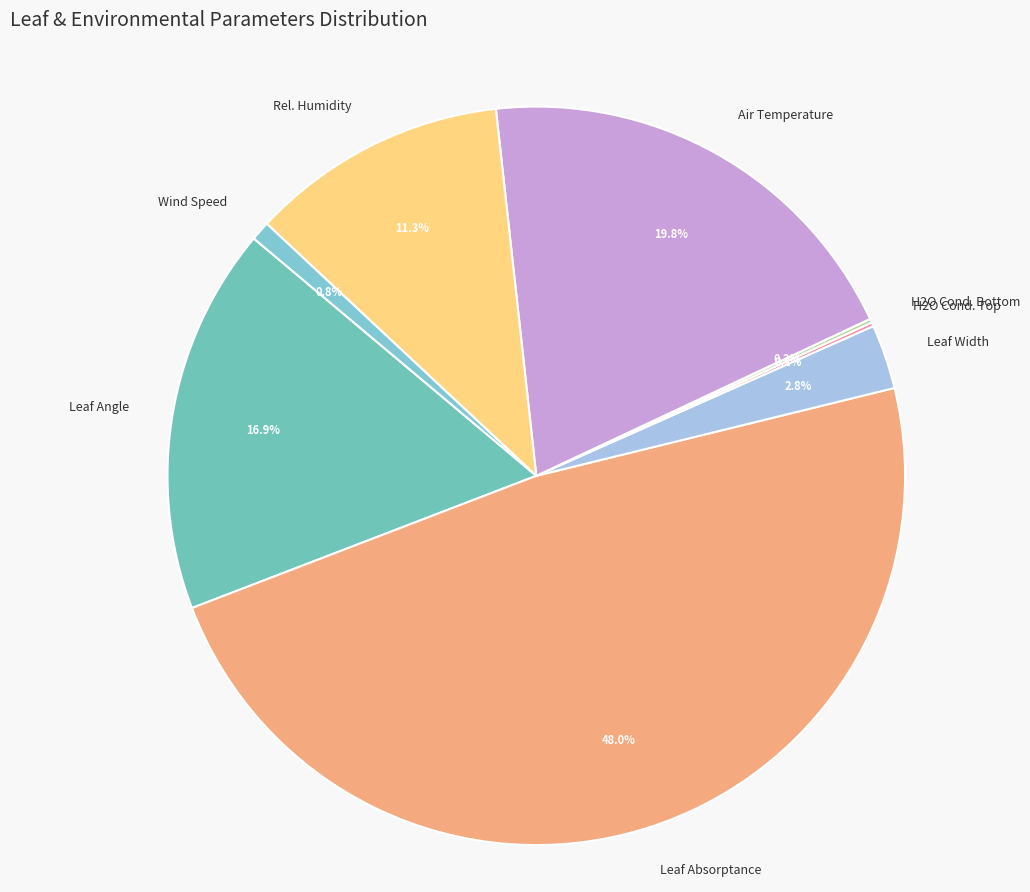

What percentage do Air Temperature and Leaf Angle together represent?

36.7%